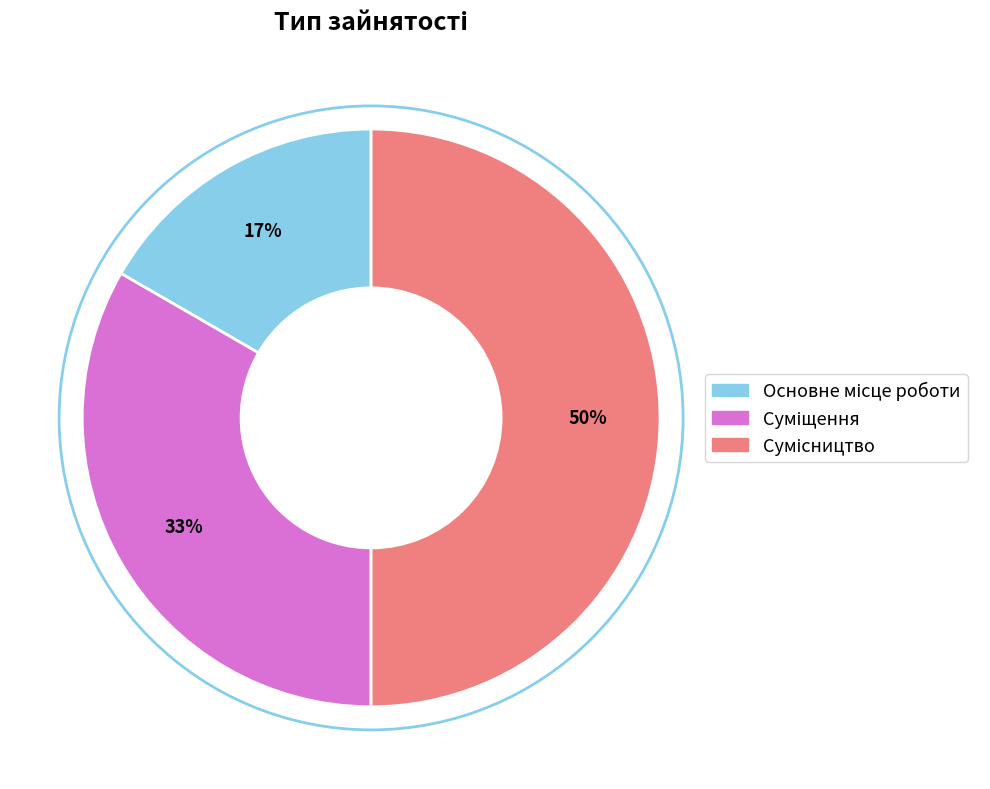

How many slices are in this pie chart?

3